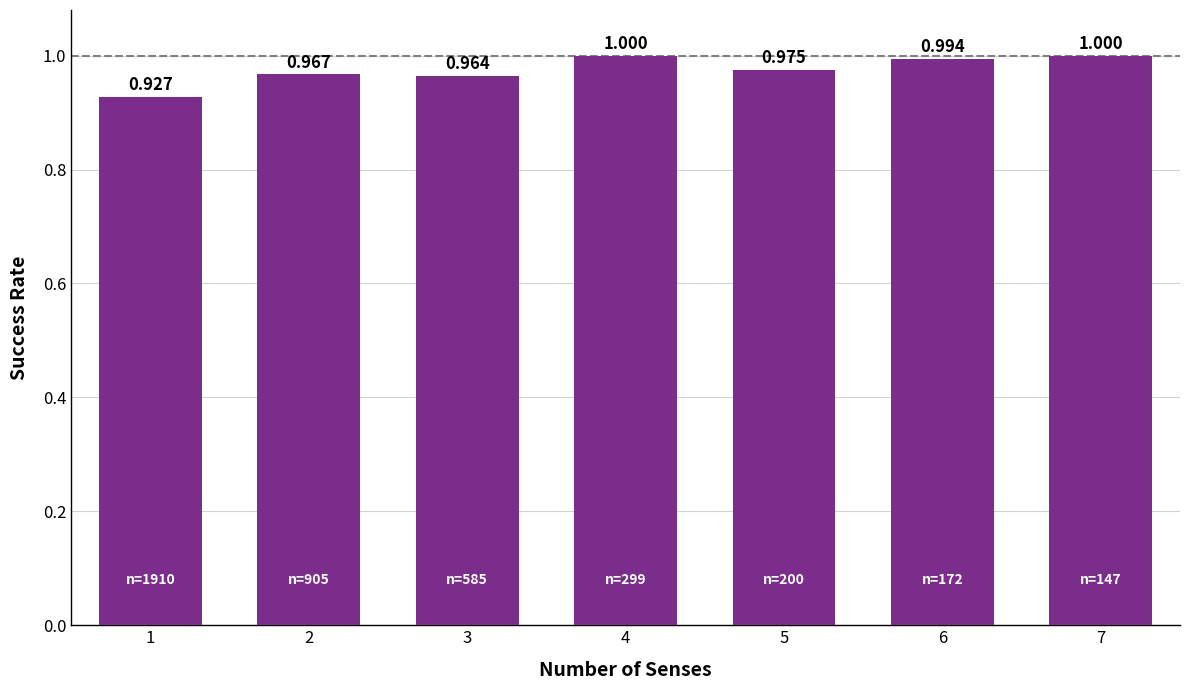

Is it true that the value at 5 is 1.0?

True